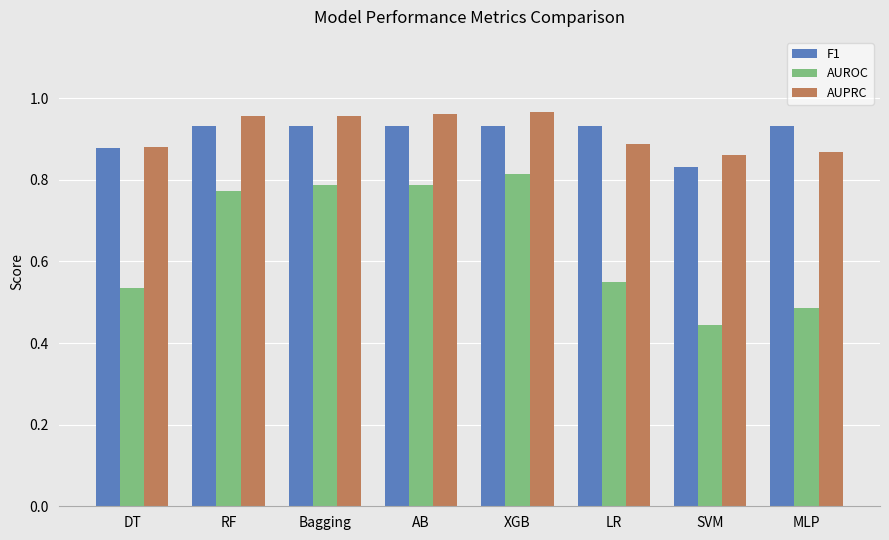

Count the F1 values in the range 0 to 1.

8